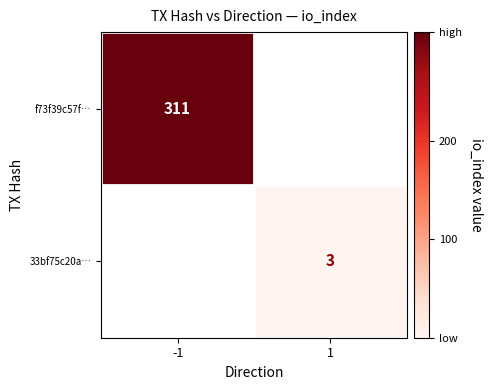

Is it true that f73f39c57f… equals 311 at -1?

True